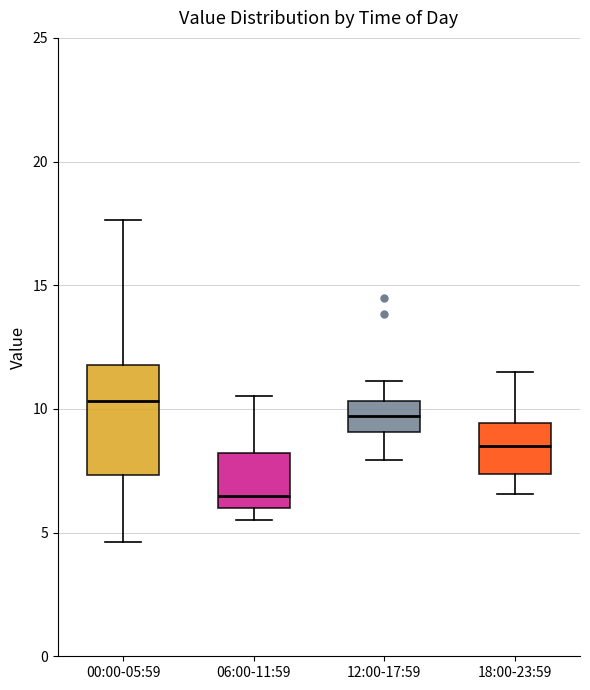

Comparing the boxes themselves (not the whiskers), which one is the tallest?

00:00-05:59